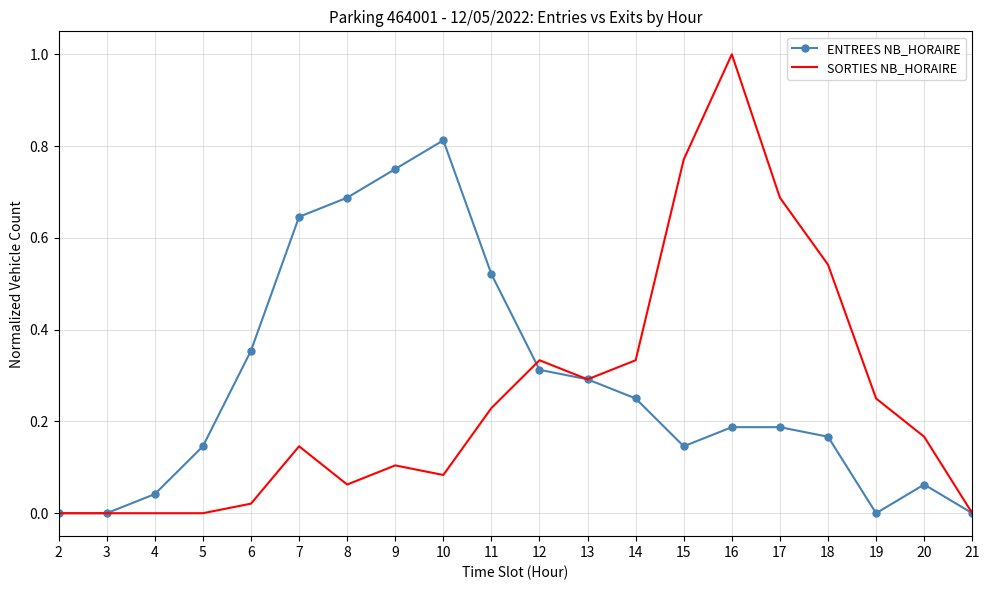

Which series has the widest spread of values?

SORTIES NB_HORAIRE